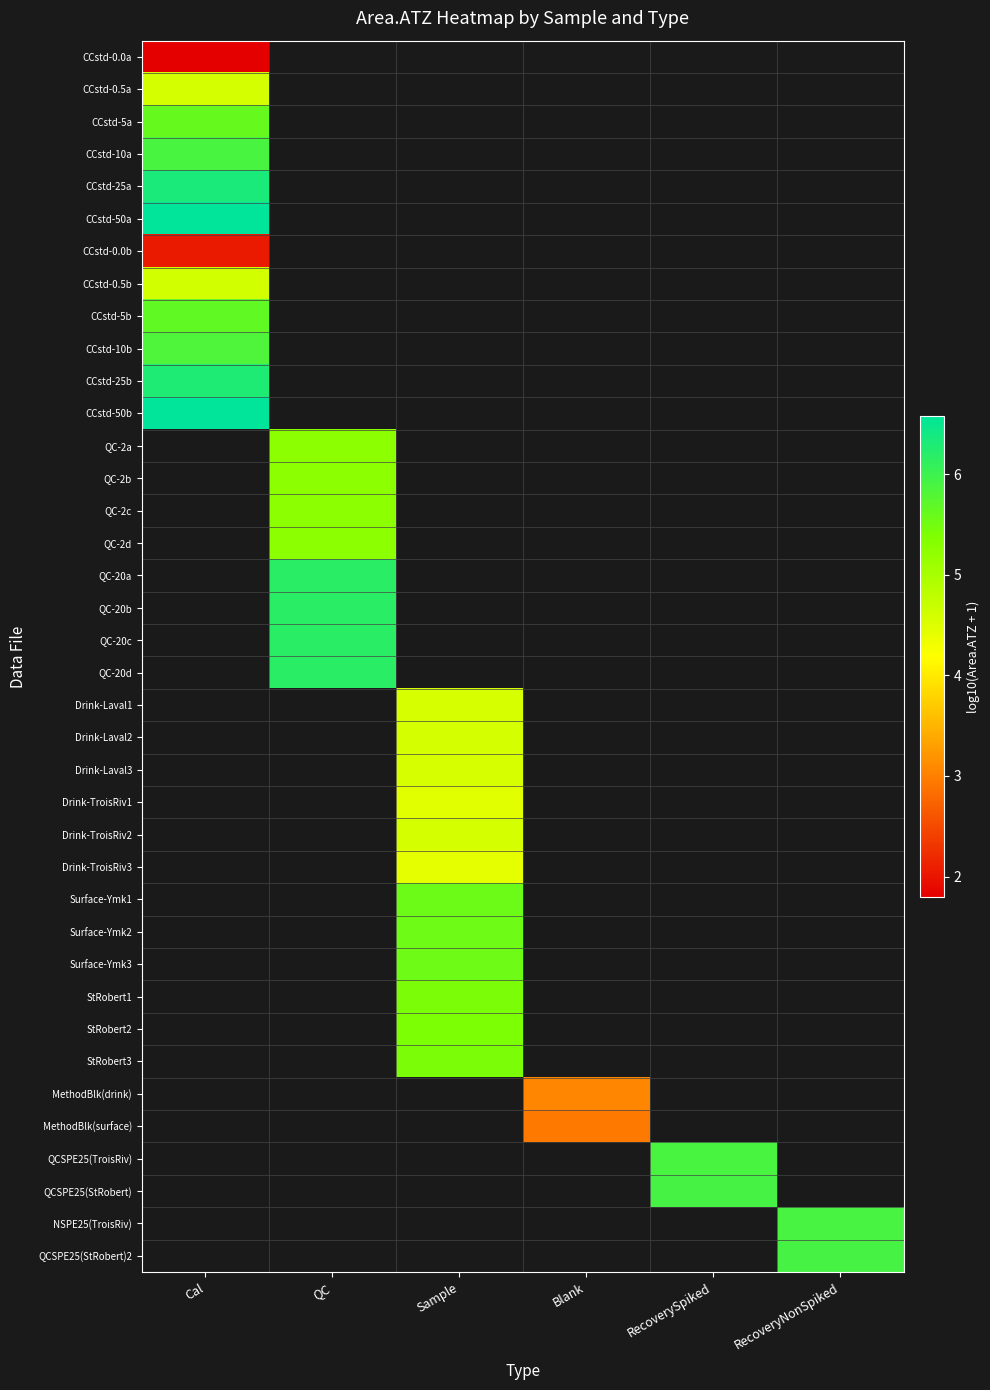

What is the maximum value shown in the chart?

6.6